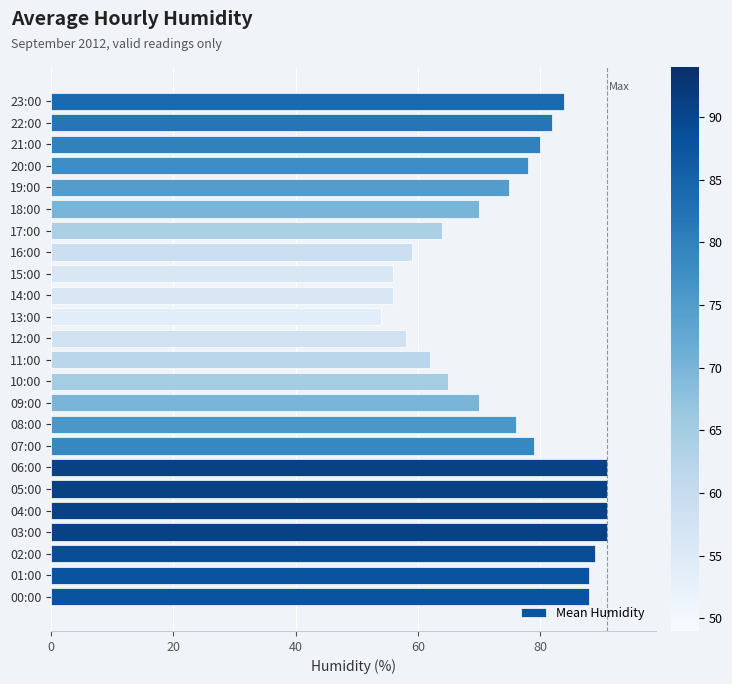

Which category has the lowest value across all series?

13:00